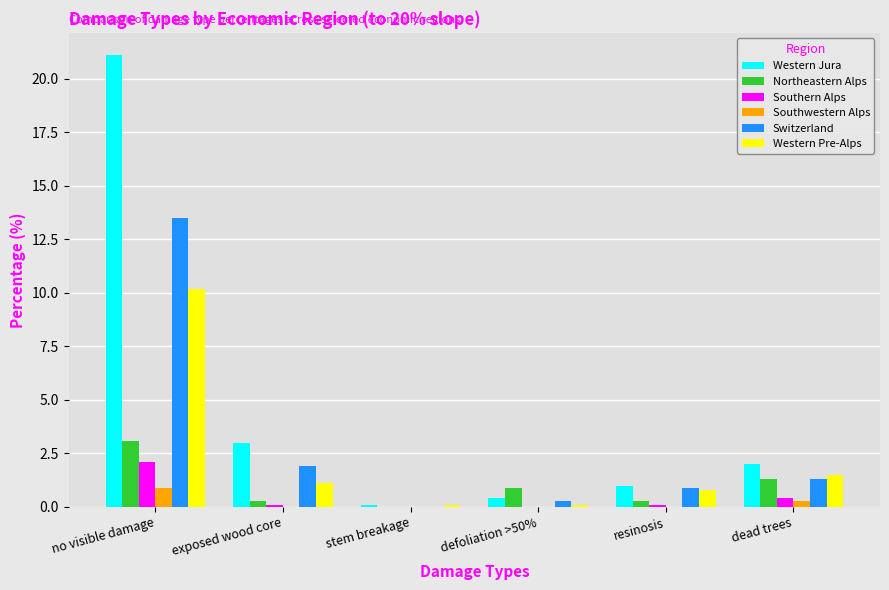

What is the sum of all Western Pre-Alps values?

13.8